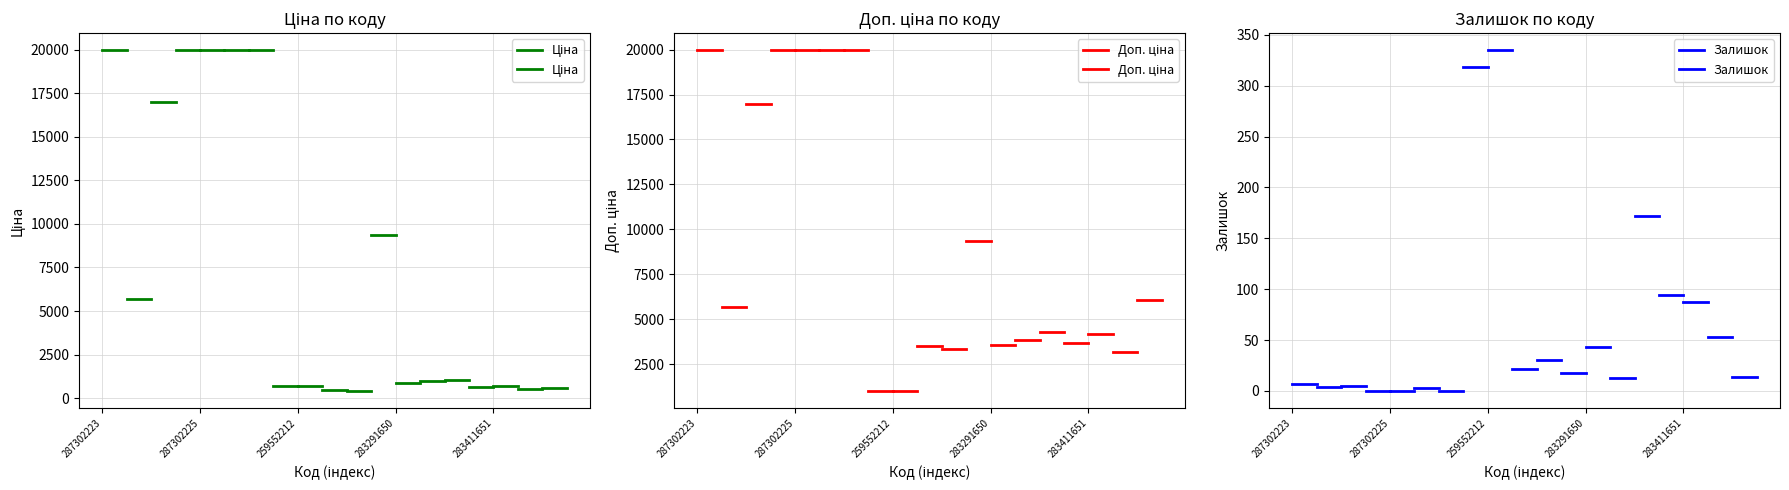

Between 287302223 and 287302225, which is larger?

287302223